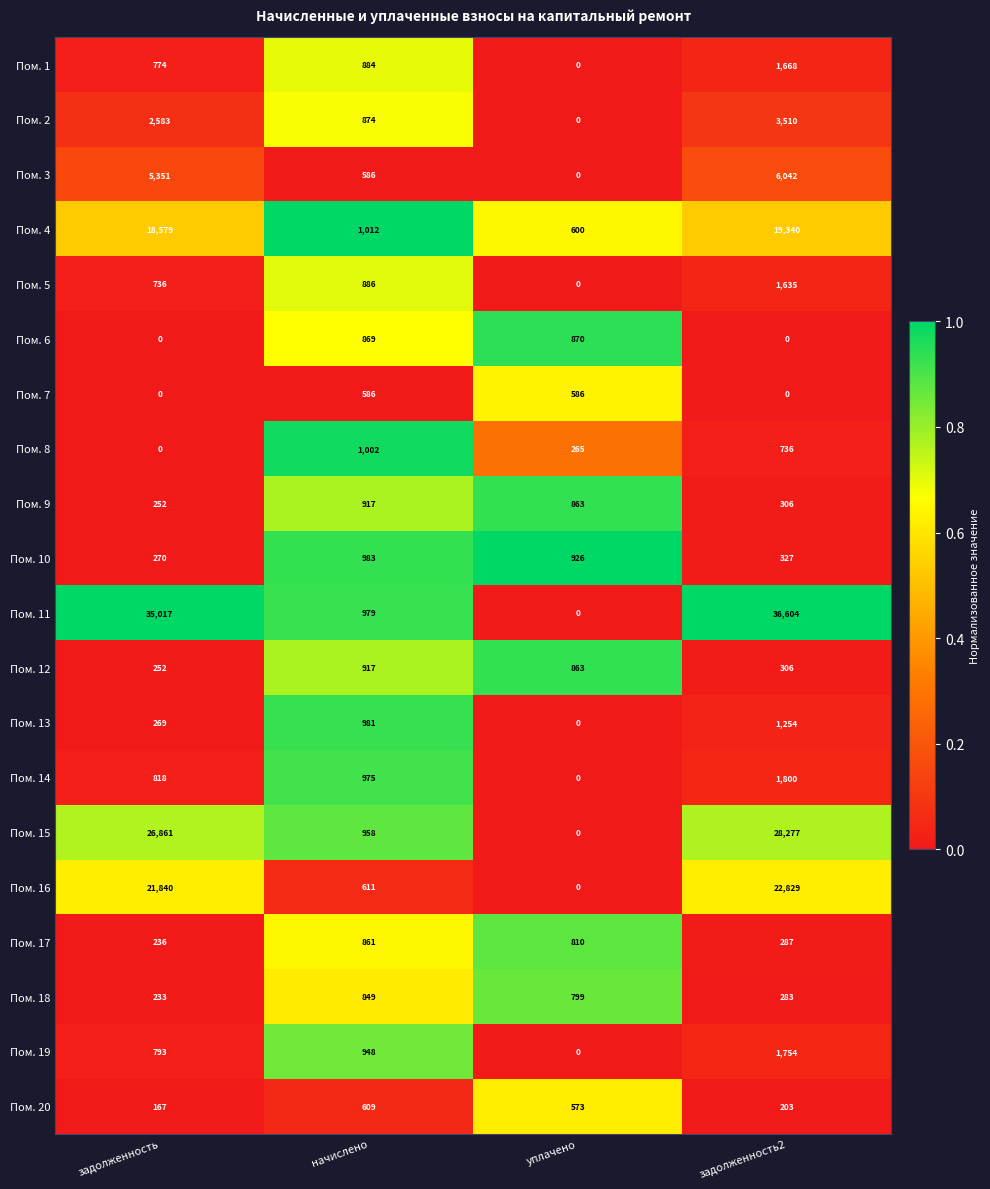

What is the difference between the Пом. 10 values at начислено and задолженность2?

656